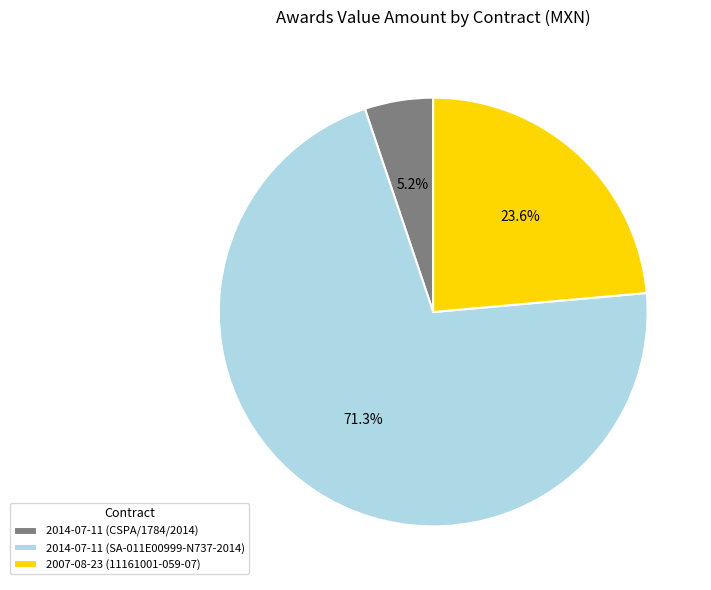

Which category has the biggest portion of the pie?

2014-07-11 (SA-011E00999-N737-2014)